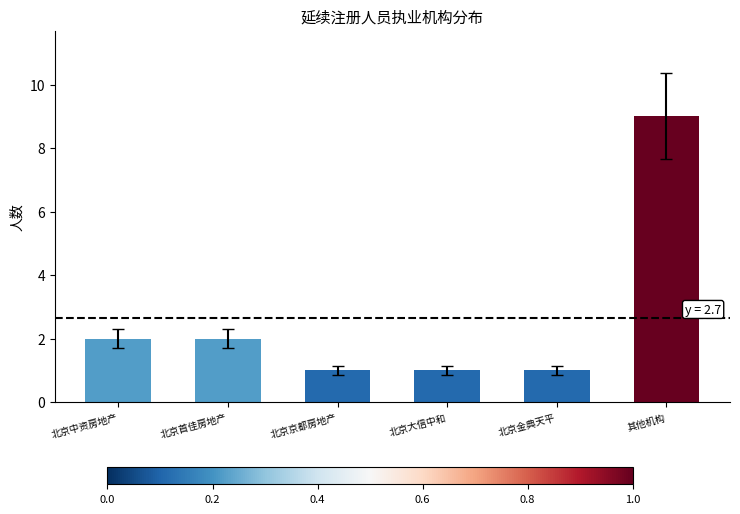

How many distinct data groups are displayed?

1